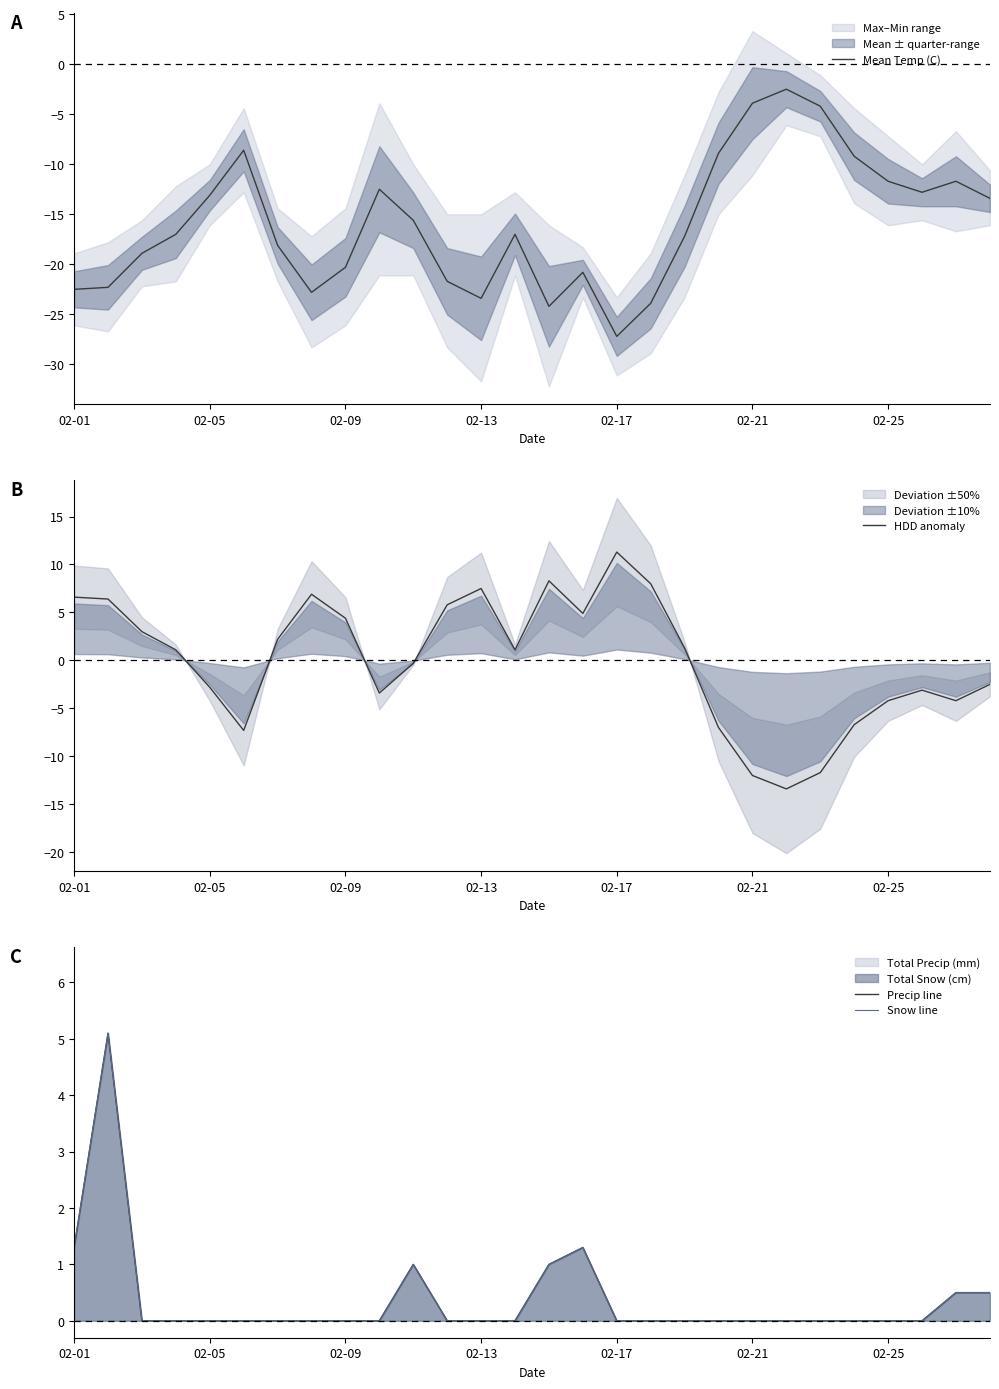

Count the number of categories in the chart.

28